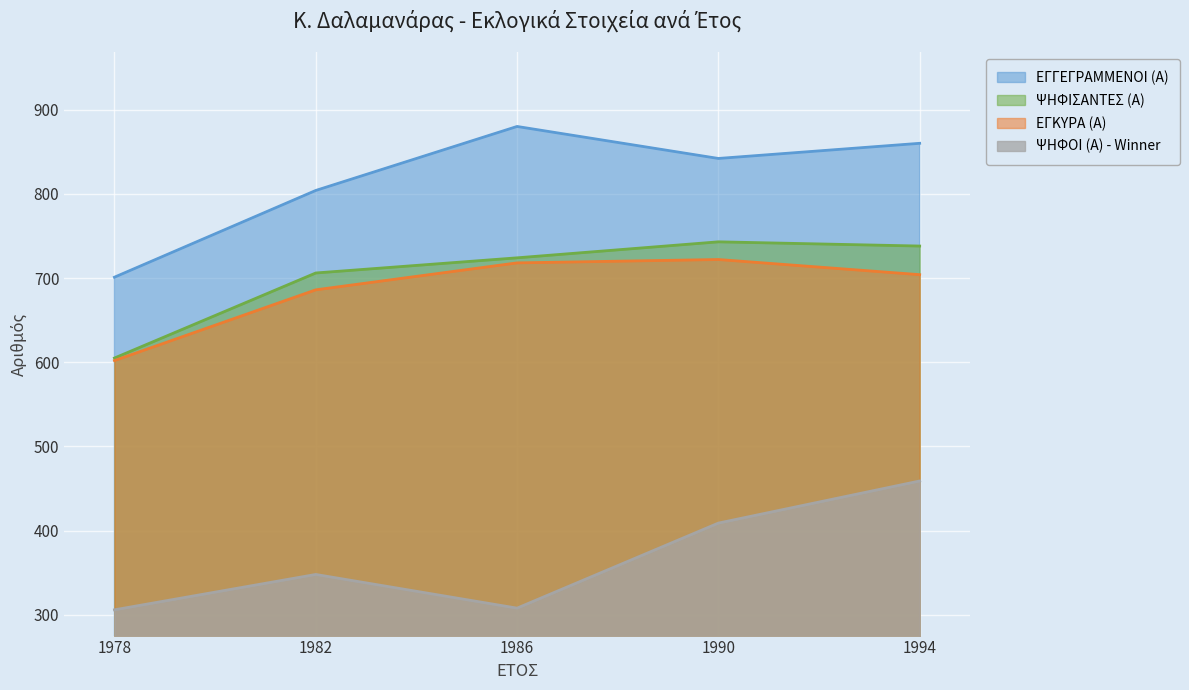

What value does the ΕΓΓΕΓΡΑΜΜΕΝΟΙ (Α) series have at 1982, to the nearest 50?

800